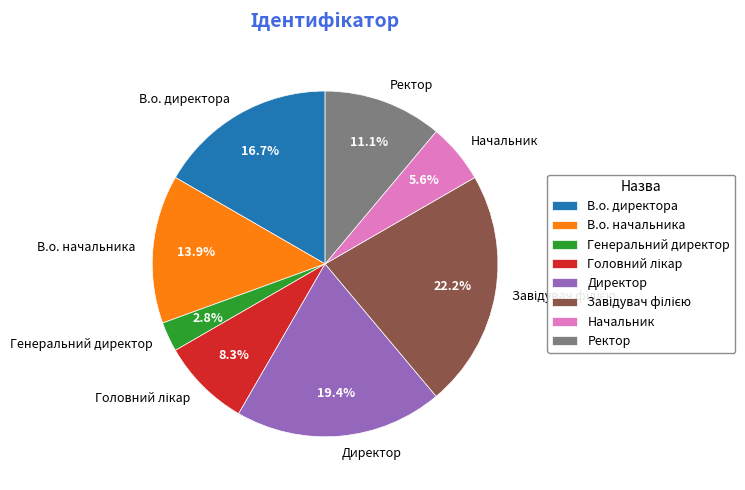

How many segments does this pie chart have?

8